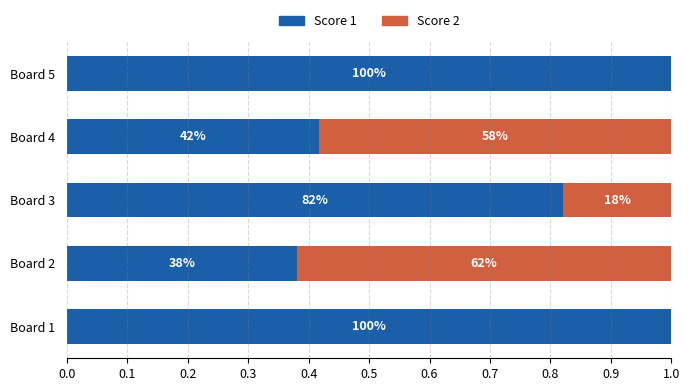

What are all the series names shown in the legend?

Score 1, Score 2